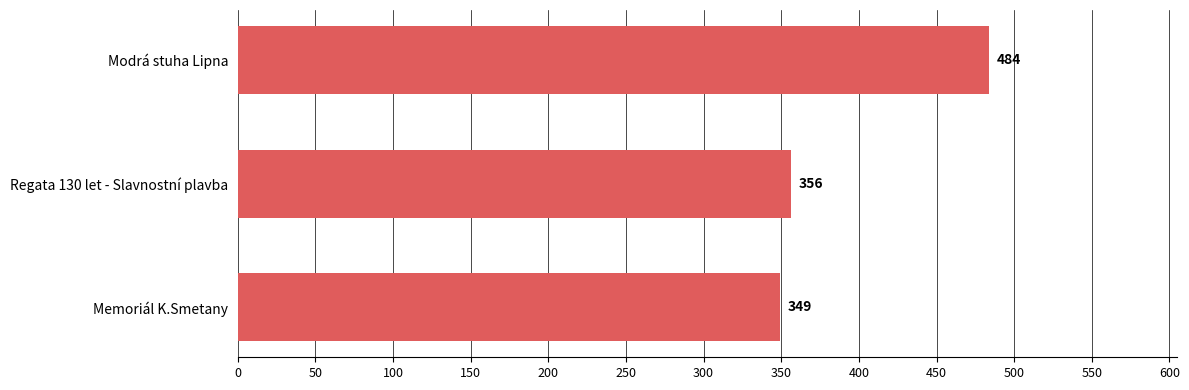

What is the label of the 1st bar from the top?

Modrá stuha Lipna